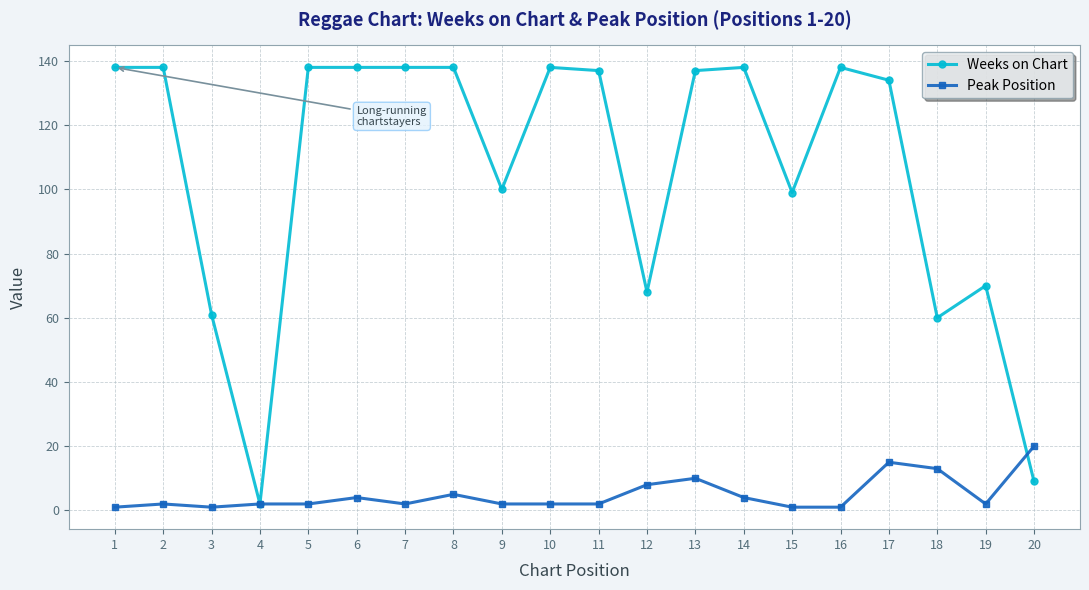

How many distinct data groups are displayed?

2